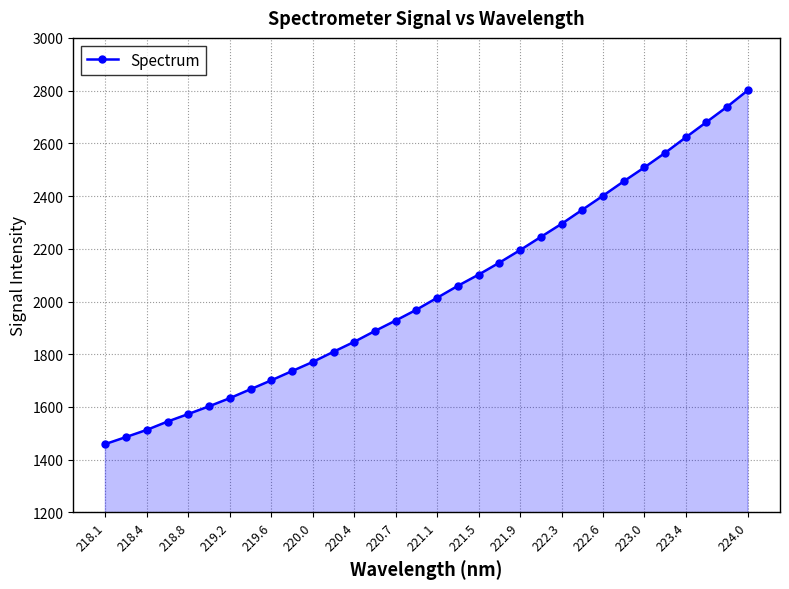

What is the difference between the maximum and minimum values?

1341.9